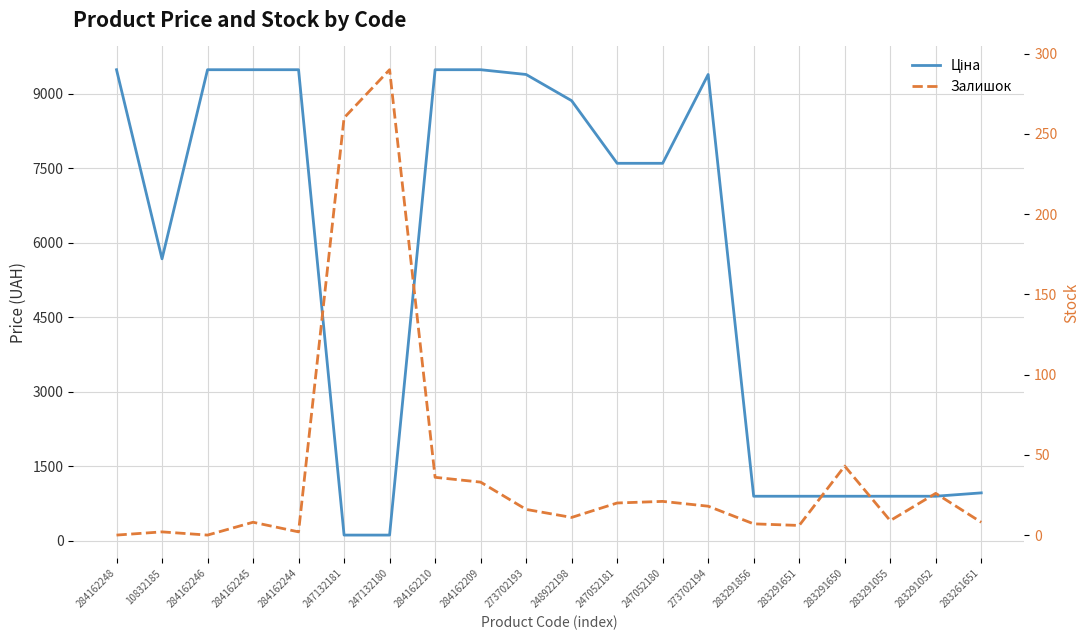

Where is the first local maximum for Ціна?

273702194